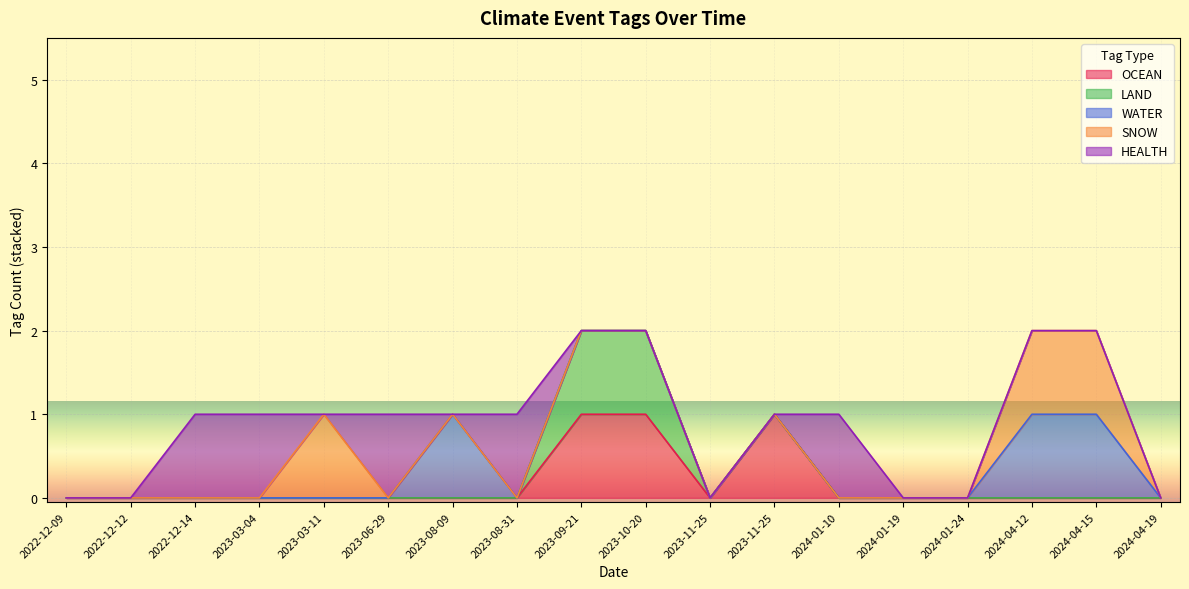

Where is the first local maximum for OCEAN?

2023-10-20